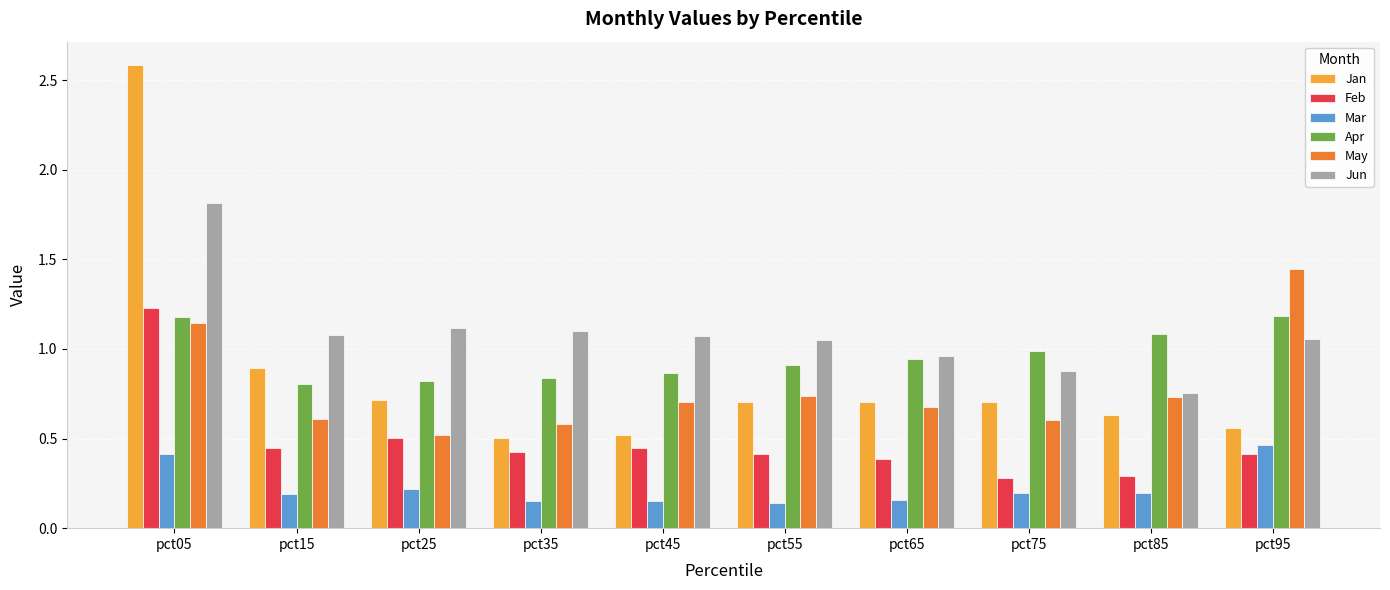

Between pct15 and pct95, which series saw the biggest shift?

May